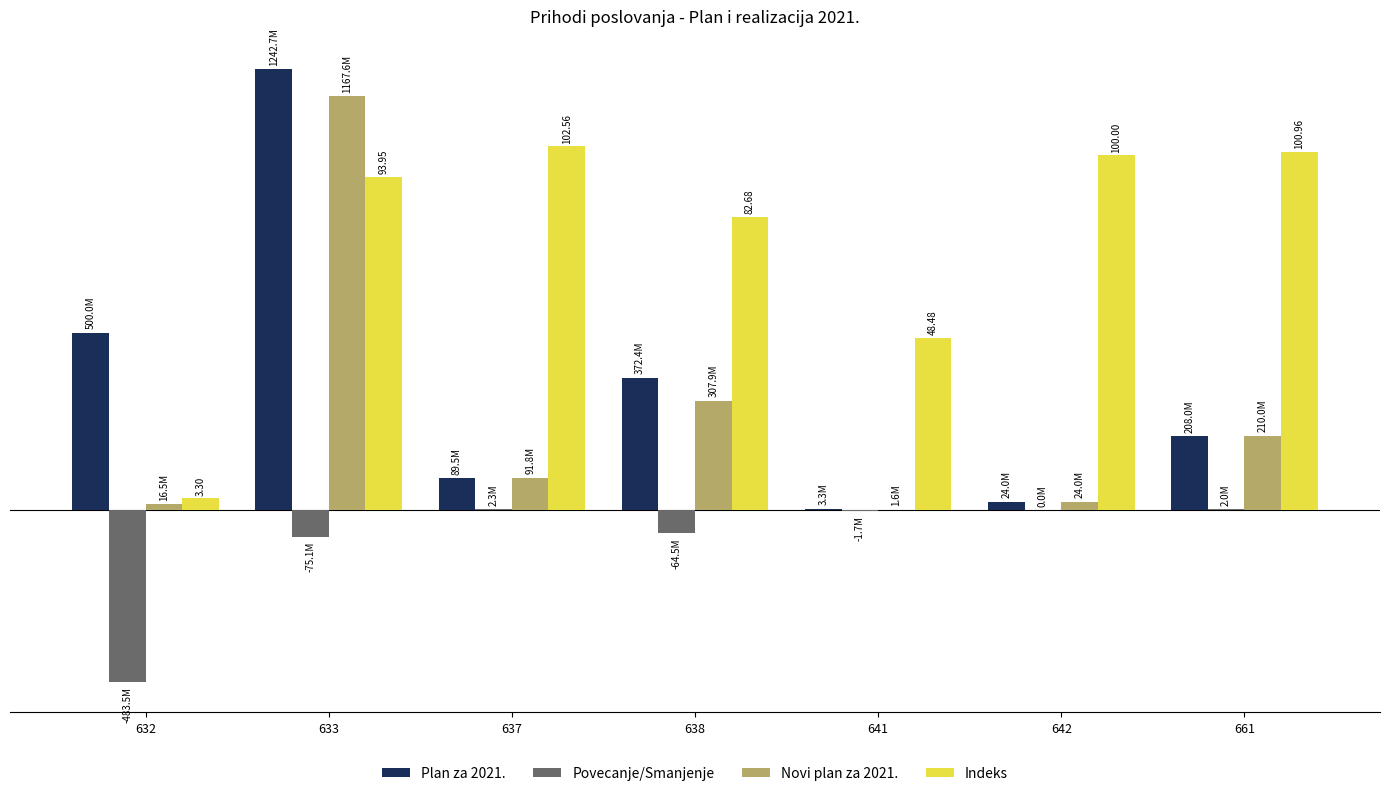

Which series has the largest range (max minus min)?

Plan za 2021.